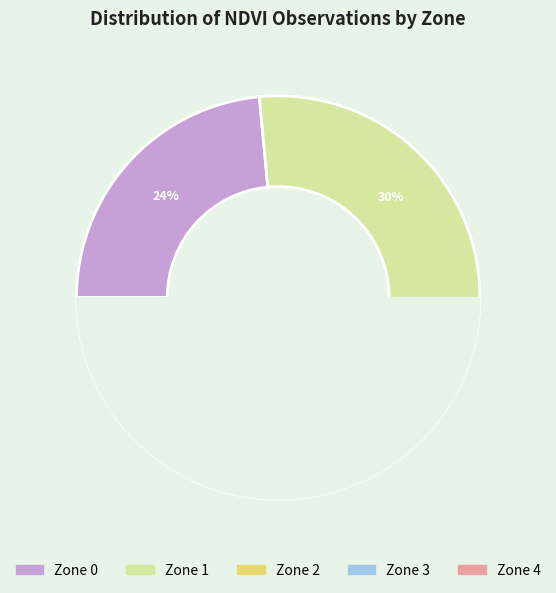

Is it true that Zone 3 is 15% of the pie?

True